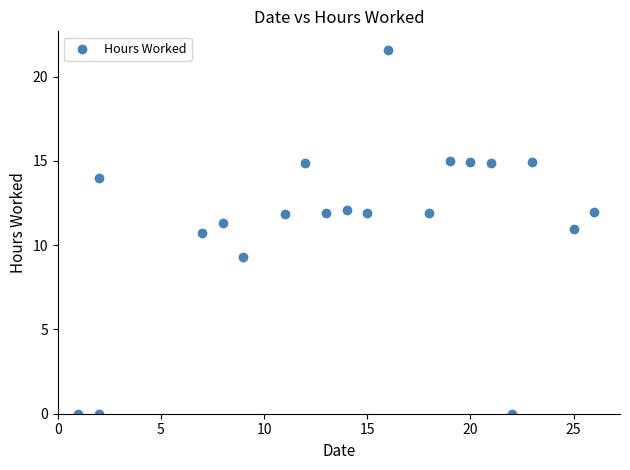

What is the range of Y values (max minus min)?

21.6